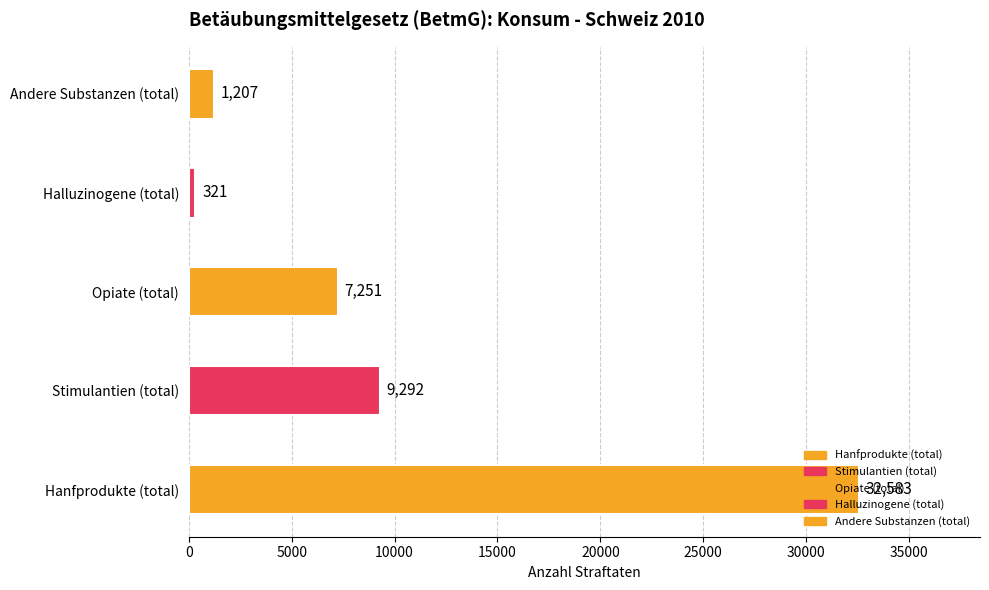

True or false: the data shows 7251 at Opiate (total).

True